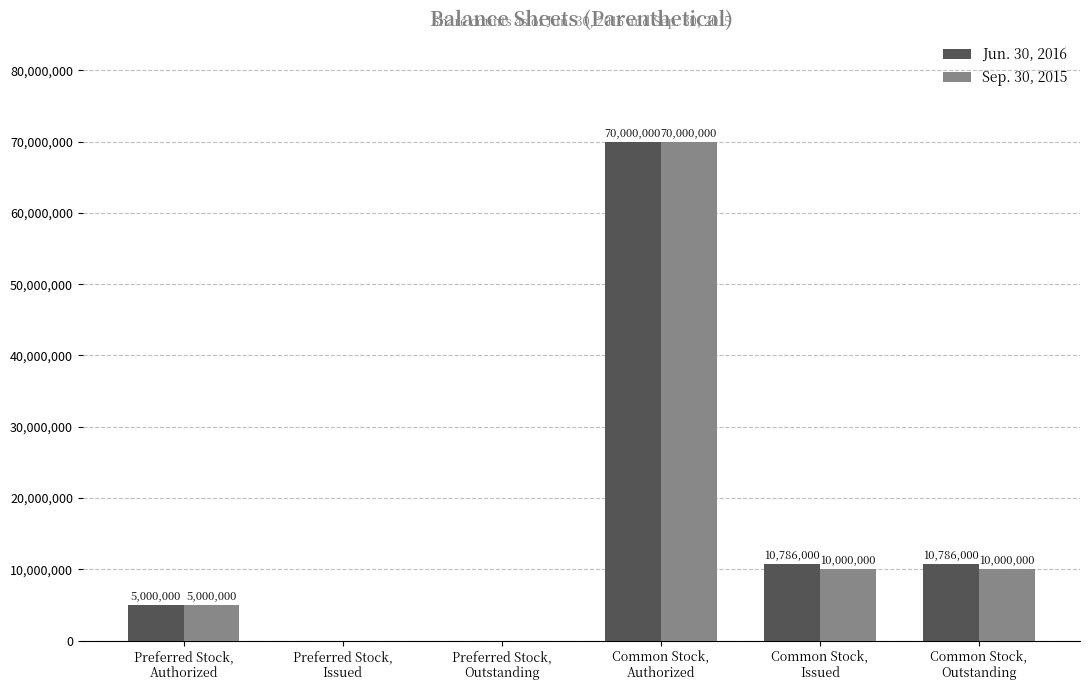

What is the maximum value shown in the chart?

70000000